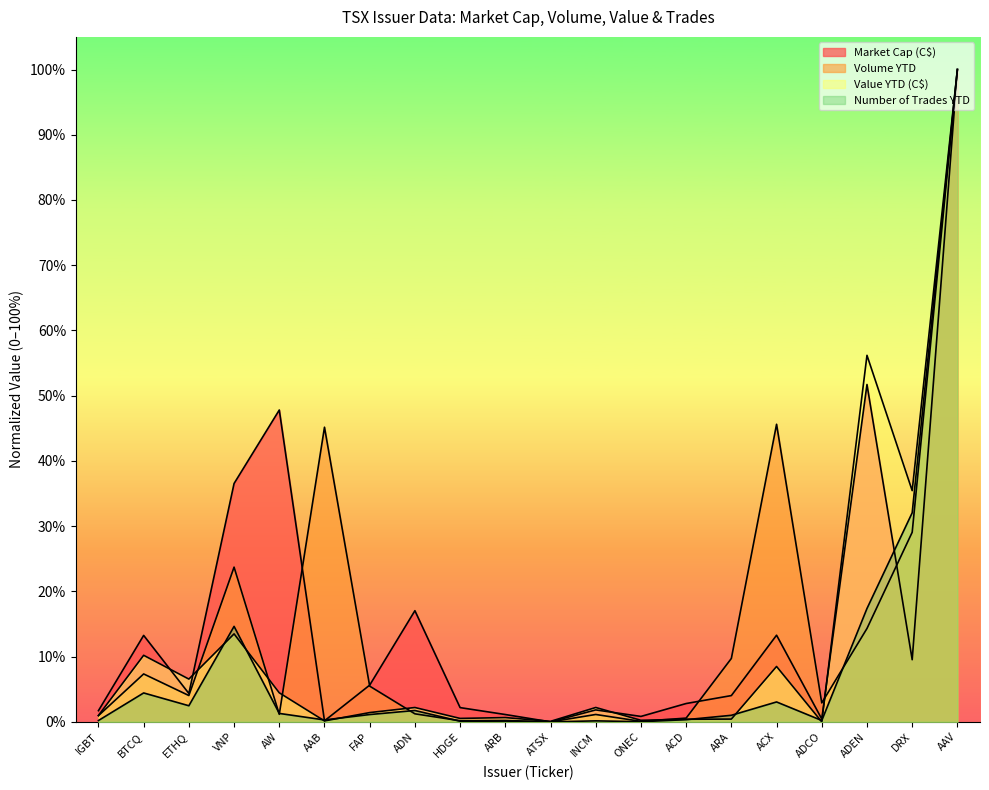

Does the chart have visible grid lines?

No